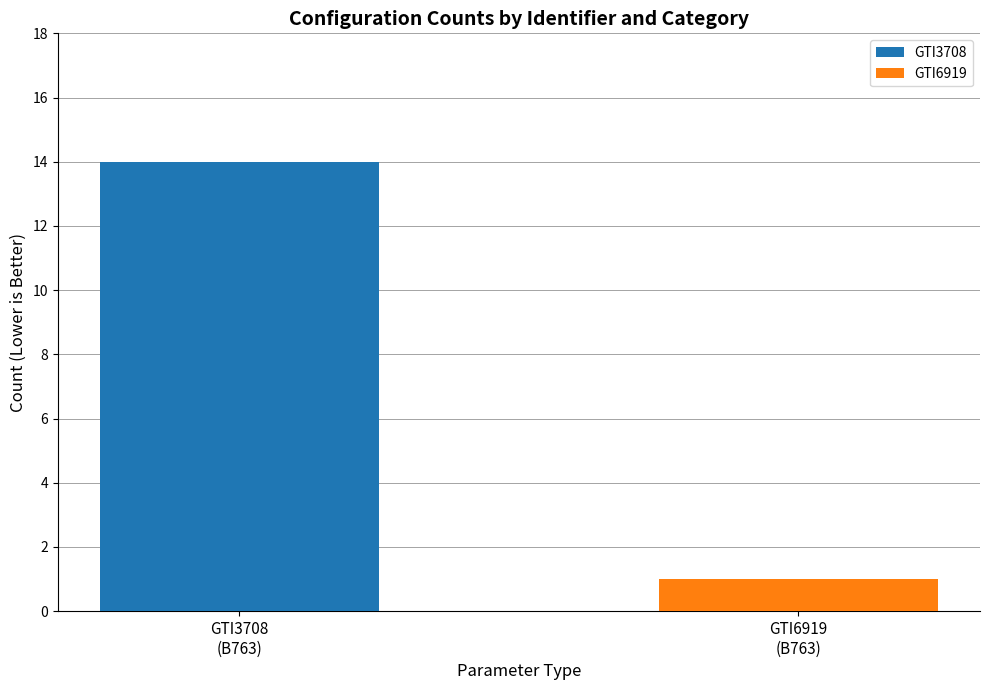

Rank the series by their average value, from highest to lowest.

GTI3708, GTI6919